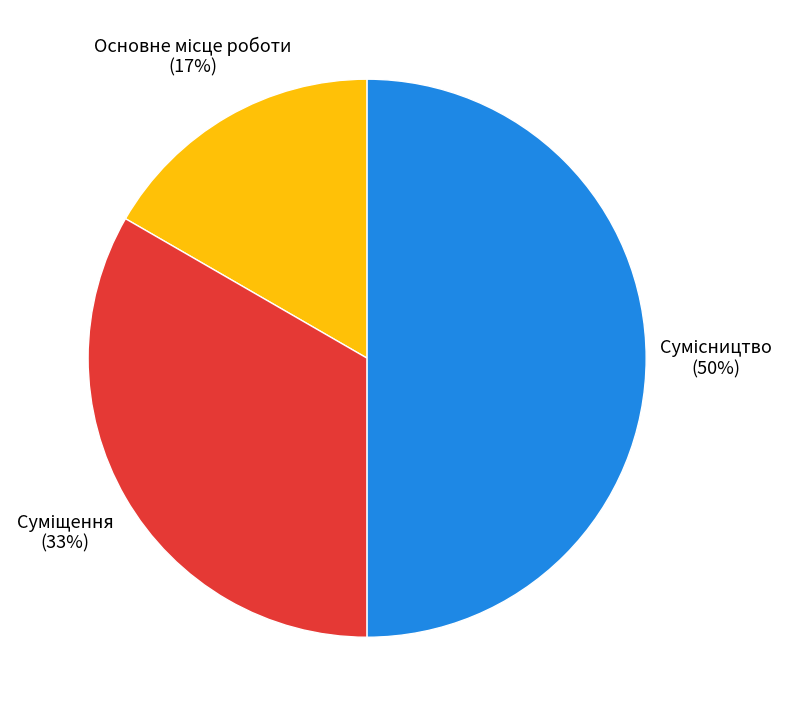

To the nearest percent, what is the average slice percentage?

33%